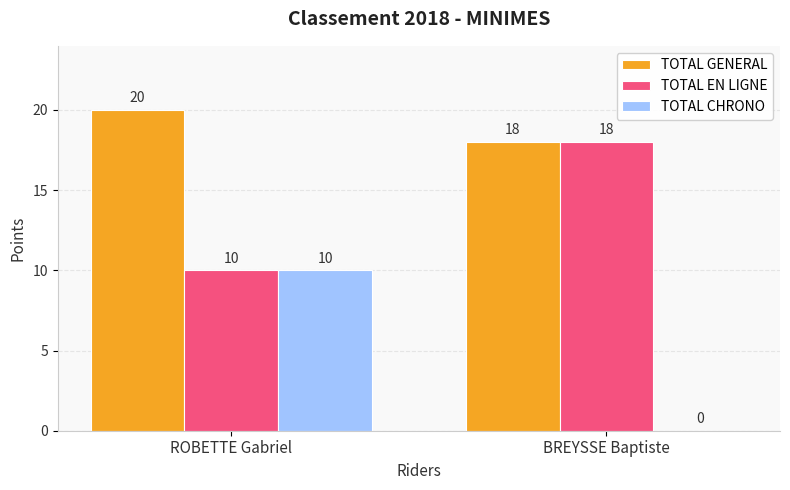

What is the greatest value displayed?

20